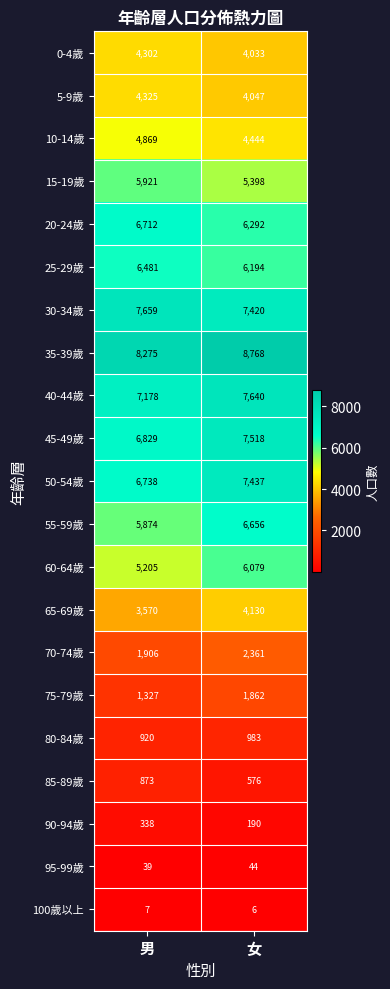

At how many categories does at least one series exceed 2815?

2